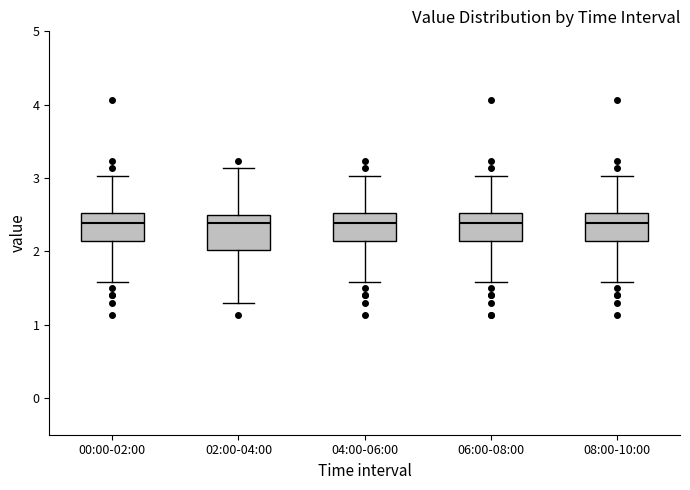

Reading left to right, transcribe this box plot: for each box, give where its median line is, the range the box spans, and where its two whiskers end, as read against the y-axis. The values are not printed on the chart, so give them approximately, as read against the axis.

00:00-02:00: median 2.4, box 2.1 to 2.5, whiskers 1.6 to 3.0
02:00-04:00: median 2.4, box 2.0 to 2.5, whiskers 1.3 to 3.1
04:00-06:00: median 2.4, box 2.1 to 2.5, whiskers 1.6 to 3.0
06:00-08:00: median 2.4, box 2.1 to 2.5, whiskers 1.6 to 3.0
08:00-10:00: median 2.4, box 2.1 to 2.5, whiskers 1.6 to 3.0